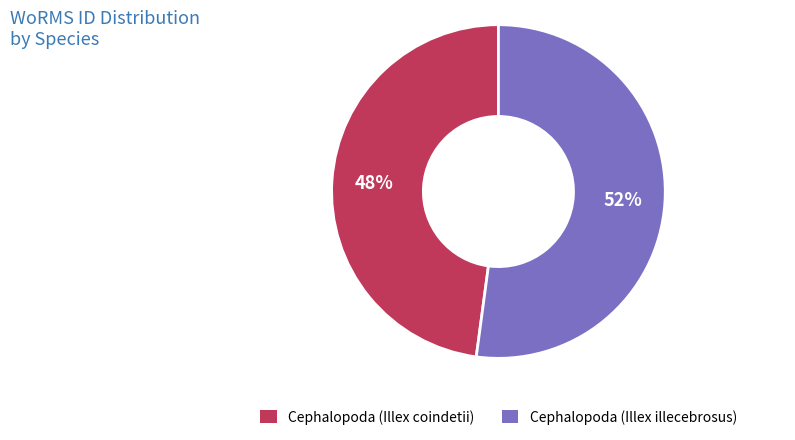

Count the number of slices in the pie.

2